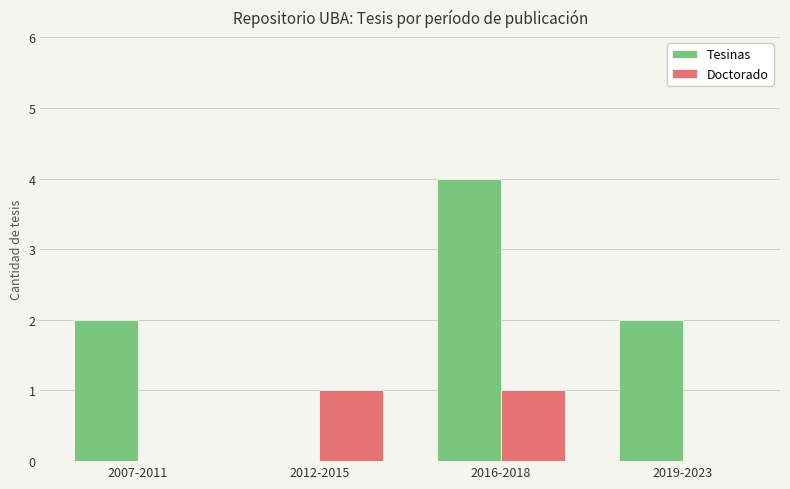

At which category is the sum across all series the highest?

2016-2018